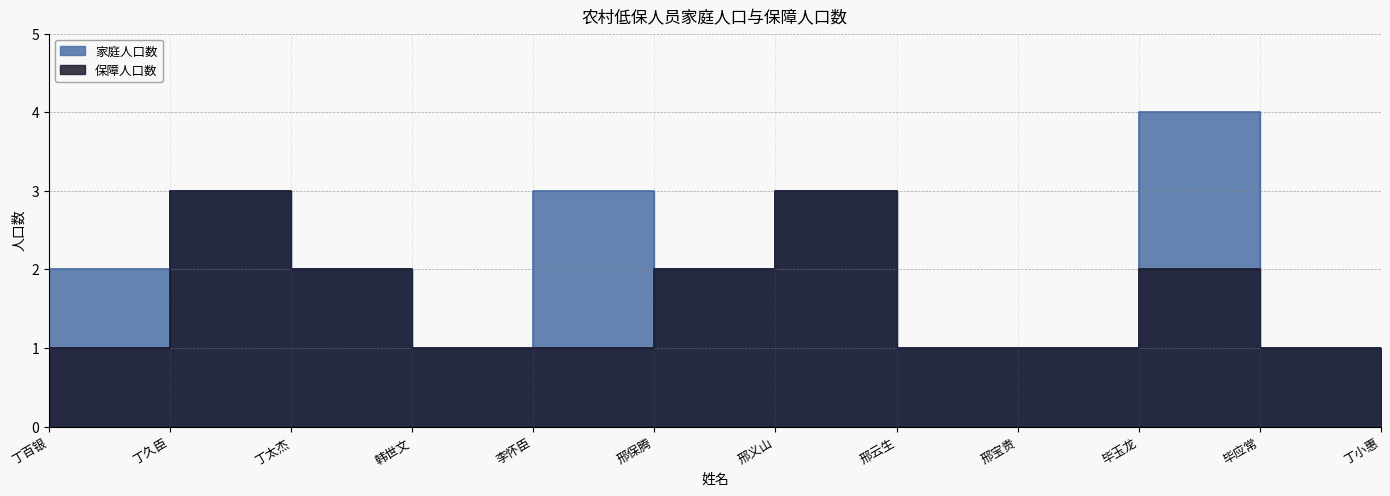

List the series in order of their peak value, highest first.

家庭人口数, 保障人口数